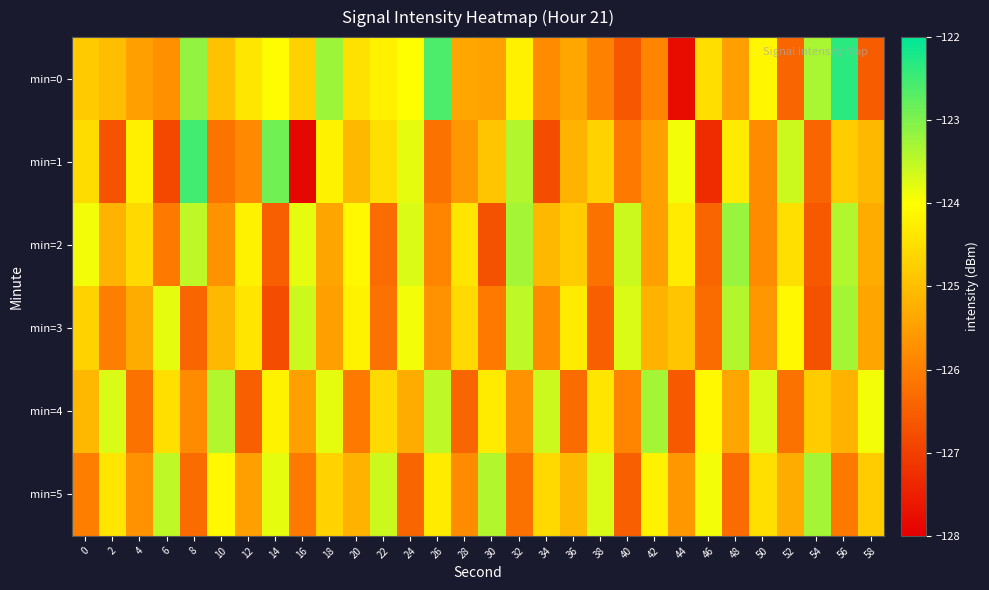

What is the spread (max minus min) of values at 14?

3.9